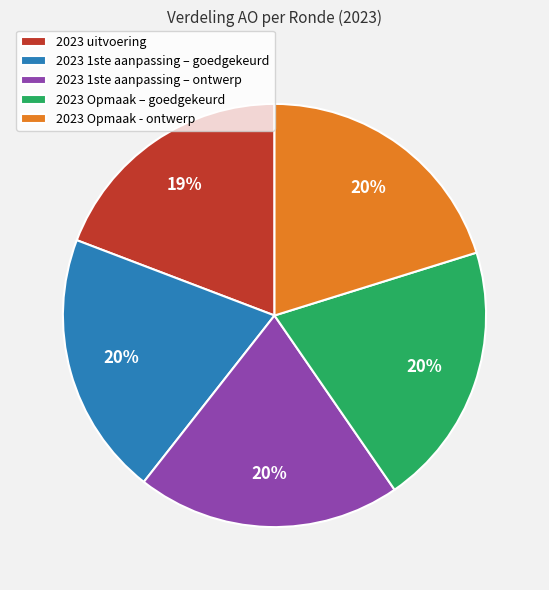

What is the ratio of the value at 2023 Opmaak – goedgekeurd to the value at 2023 1ste aanpassing – goedgekeurd?

1.0